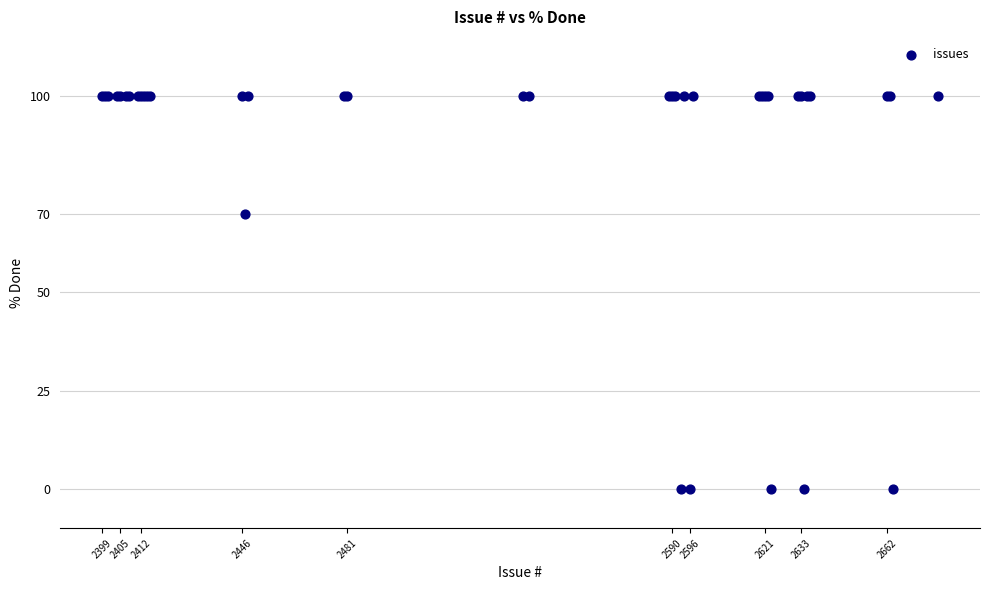

What Y value in the scatter plot is closest to 50?

70